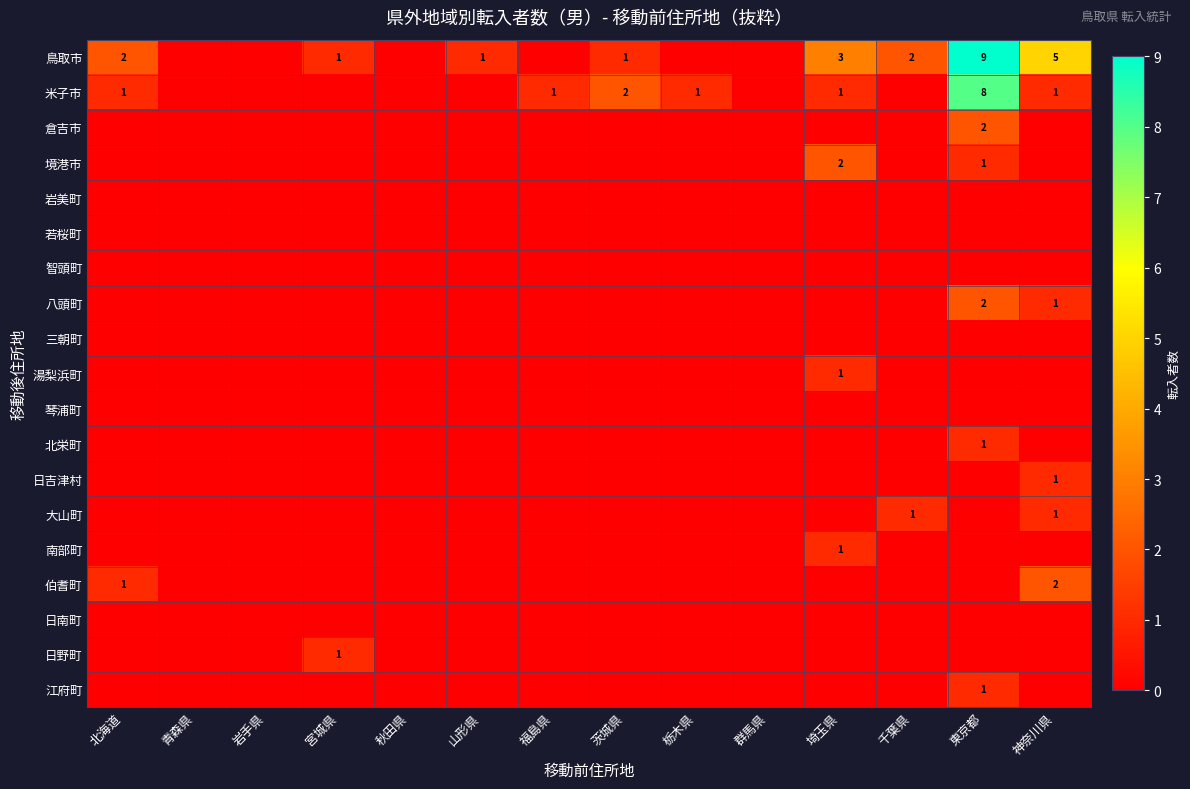

Is it true that 鳥取市 equals 1 at 山形県?

True